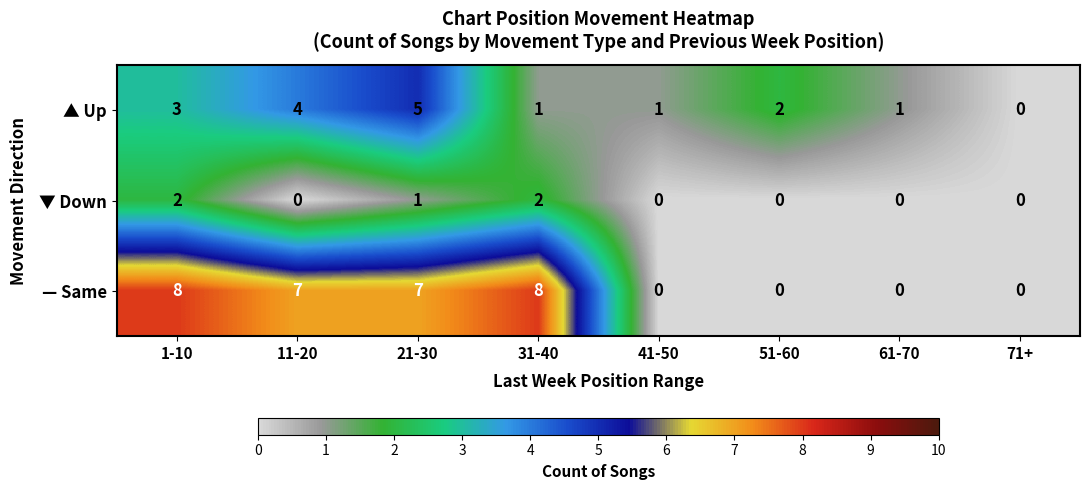

Between 11-20 and 51-60, which series saw the biggest shift?

— Same